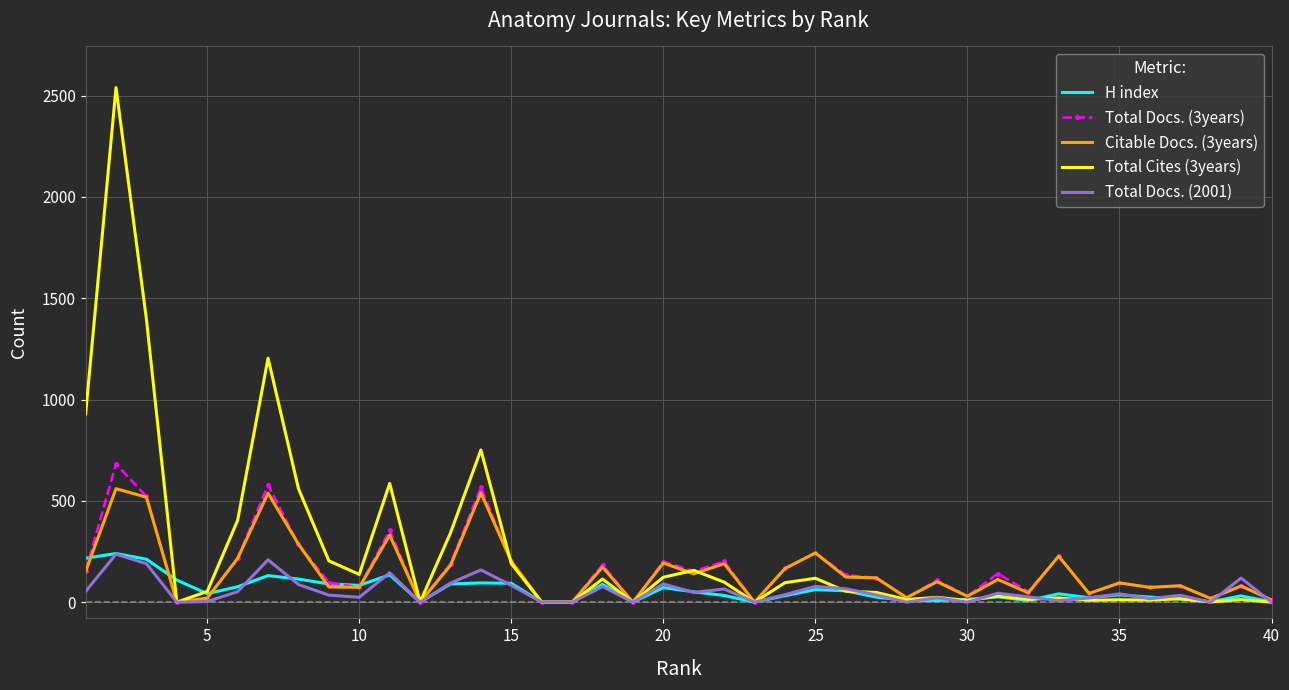

True or false: Total Docs. (3years) has more than 2 interior local peaks.

True